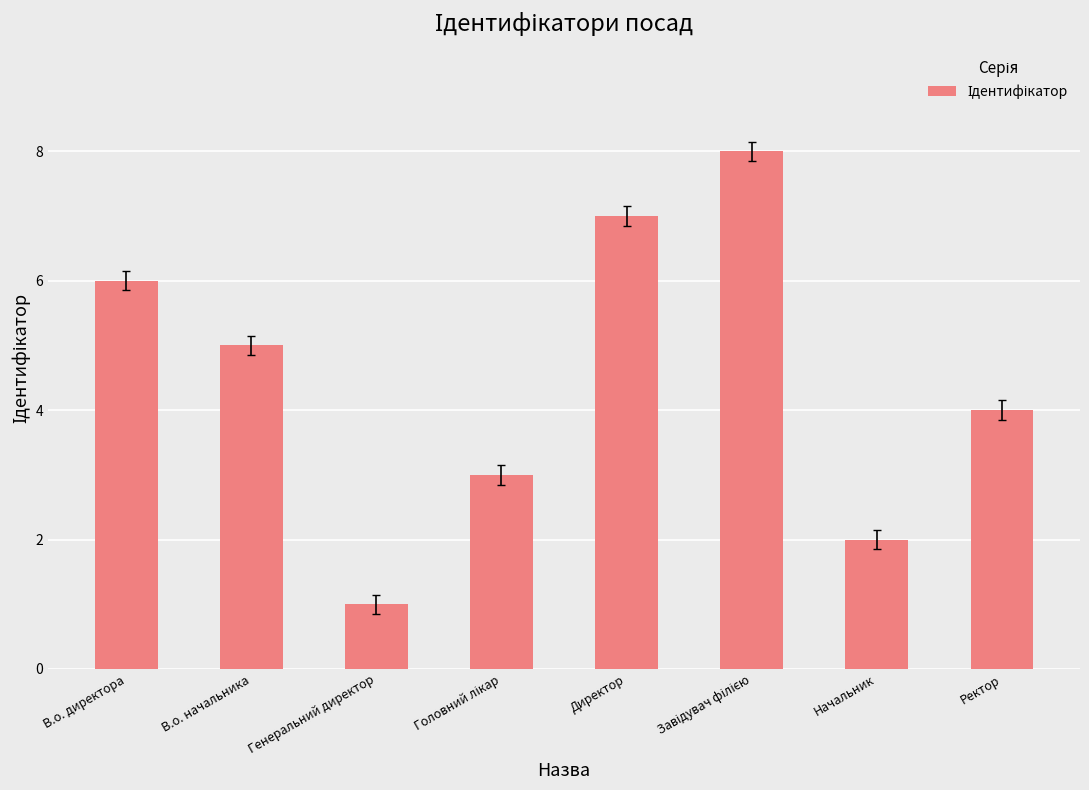

Which category has the lowest value across all series?

Генеральний директор